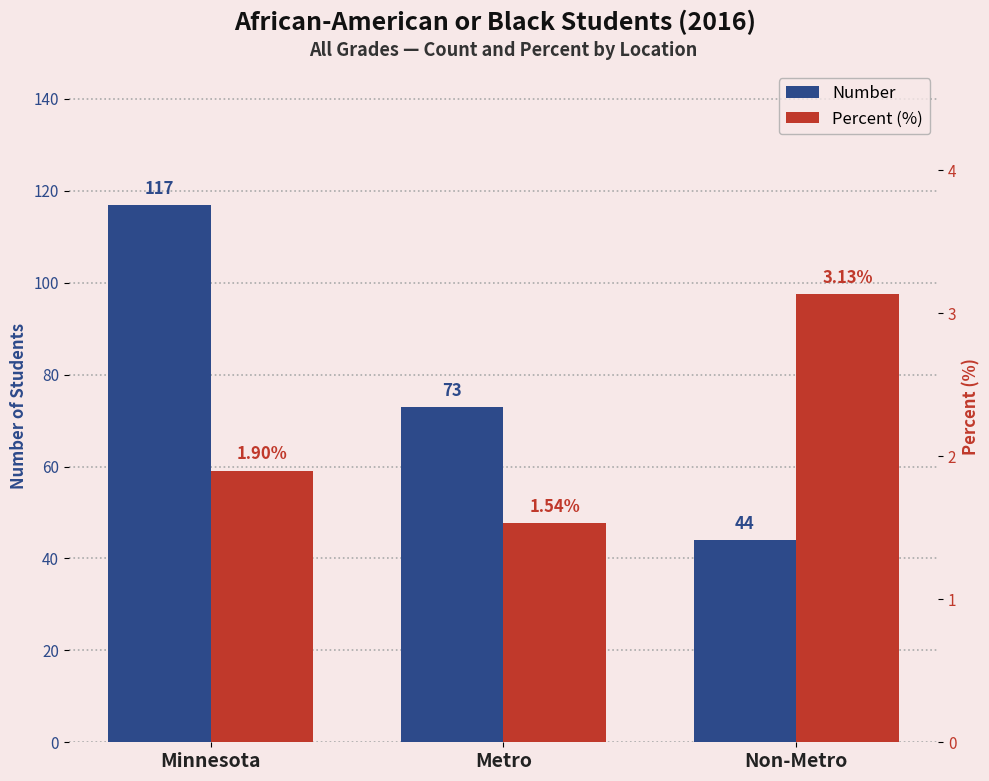

At which label is Number closest to 80?

Metro